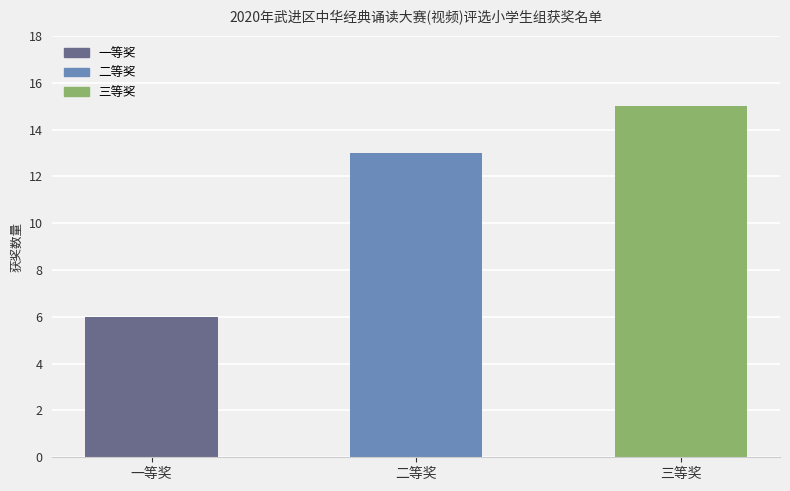

List the labels in order of value, smallest first.

一等奖, 二等奖, 三等奖